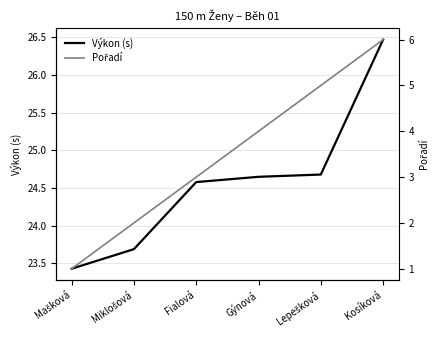

True or false: Výkon (s) and Pořadí cross at least once.

False